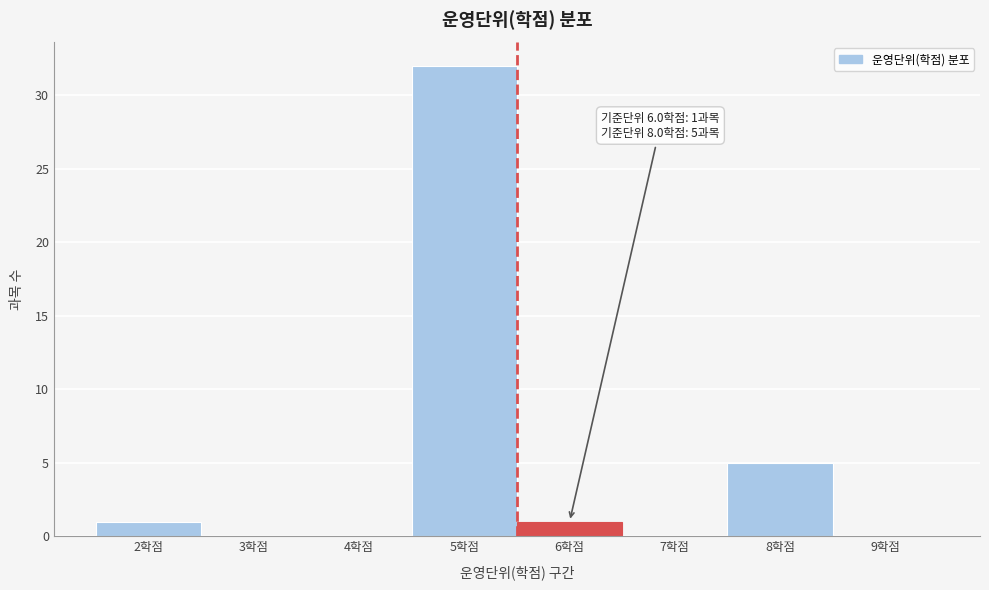

Reading right to left, transcribe all the data shown in this chart.

9학점=0	8학점=5	7학점=0	6학점=1	5학점=32	4학점=0	3학점=0	2학점=1